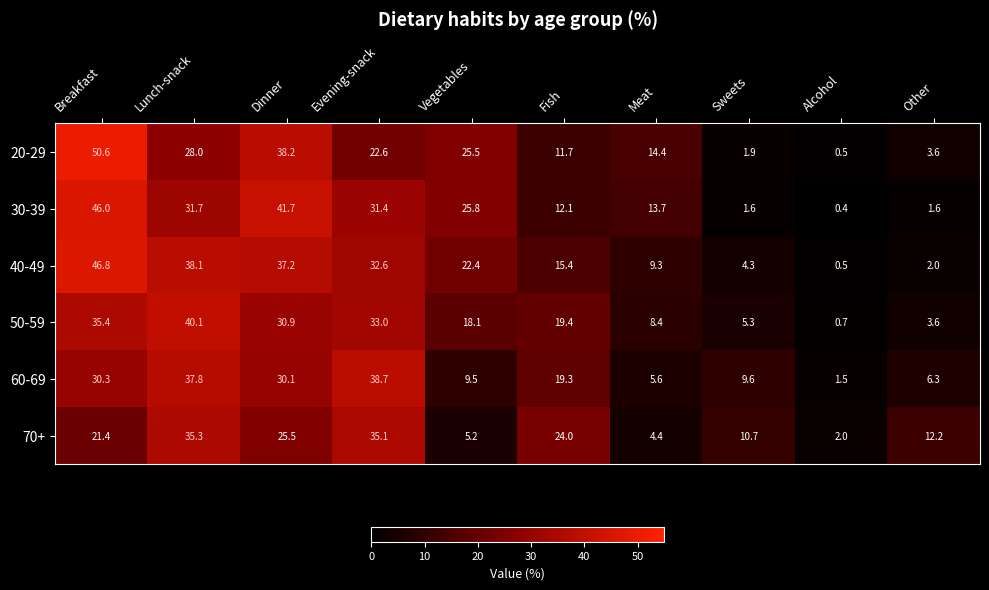

What is the difference between the 70+ values at Alcohol and Other?

10.2